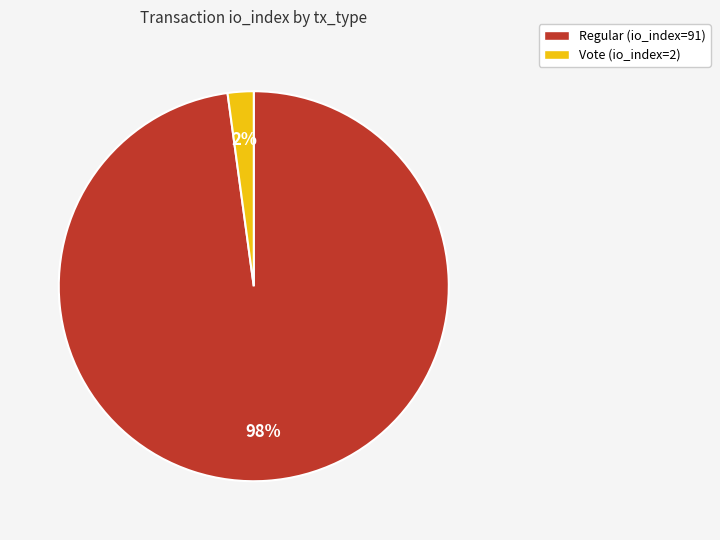

To the nearest percent, what portion does Regular (io_index=91) represent?

98%